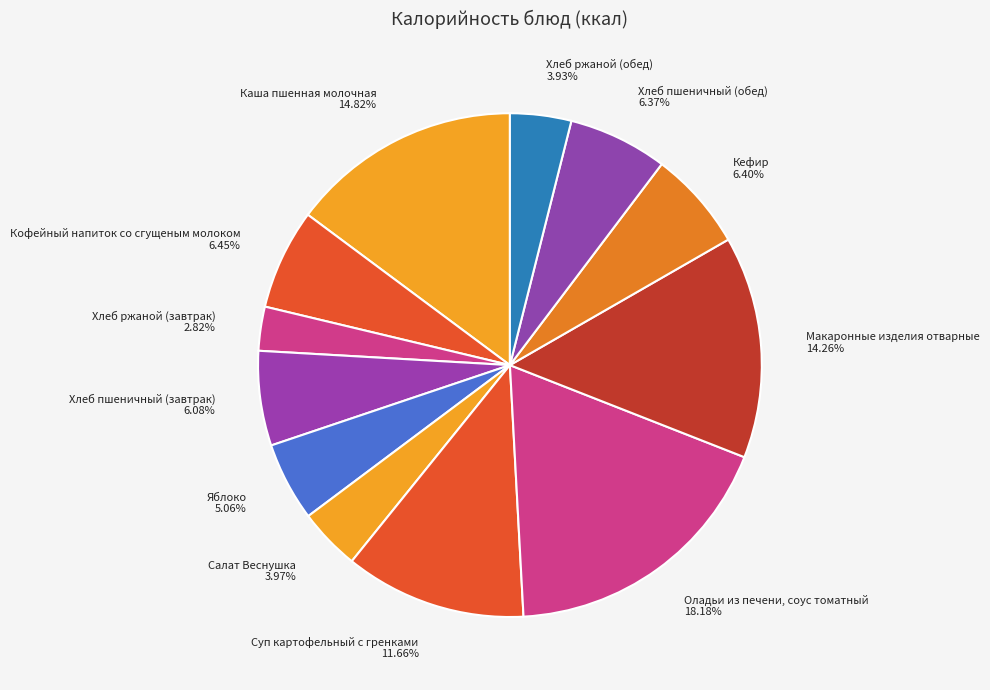

What percentage is NOT represented by Хлеб ржаной (обед)?

96.1%